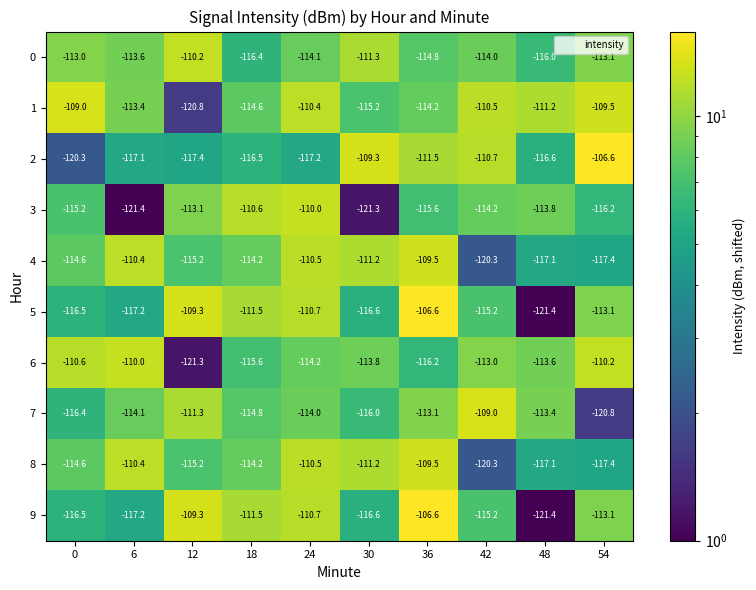

True or false: 6 has a value of -148.1 at 42.

False